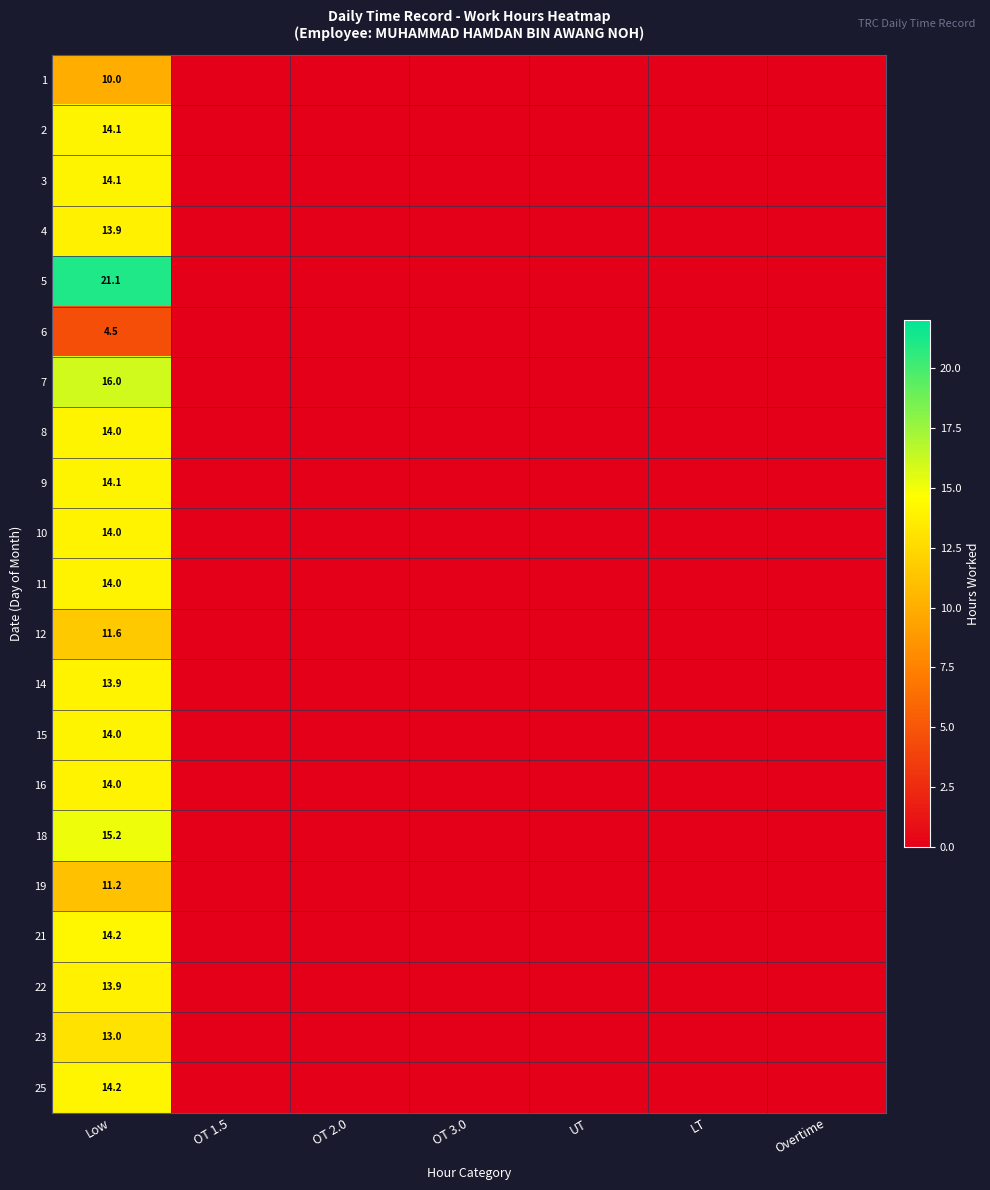

What is the difference between the highest and lowest values at Low?

16.6